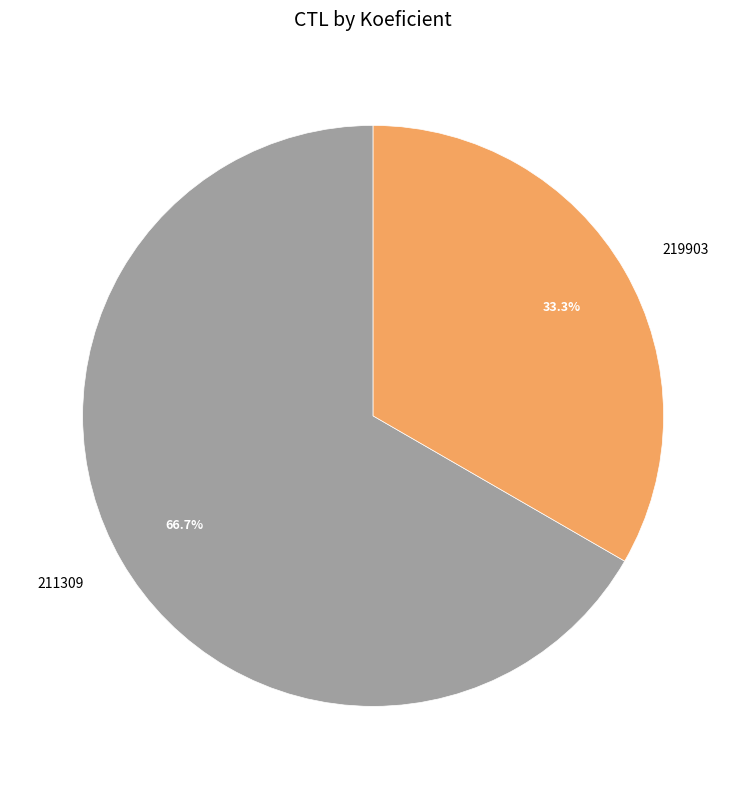

What percentage is the 211309 slice, to the nearest percent?

67%